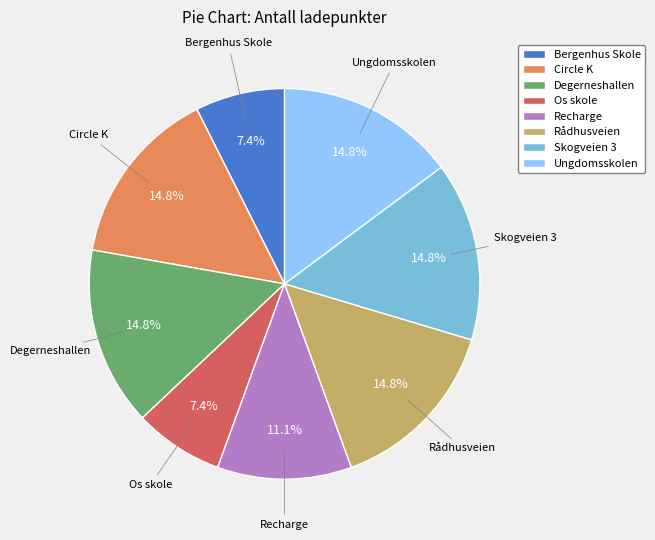

Is it true that Skogveien 3 is 15% of the pie?

True